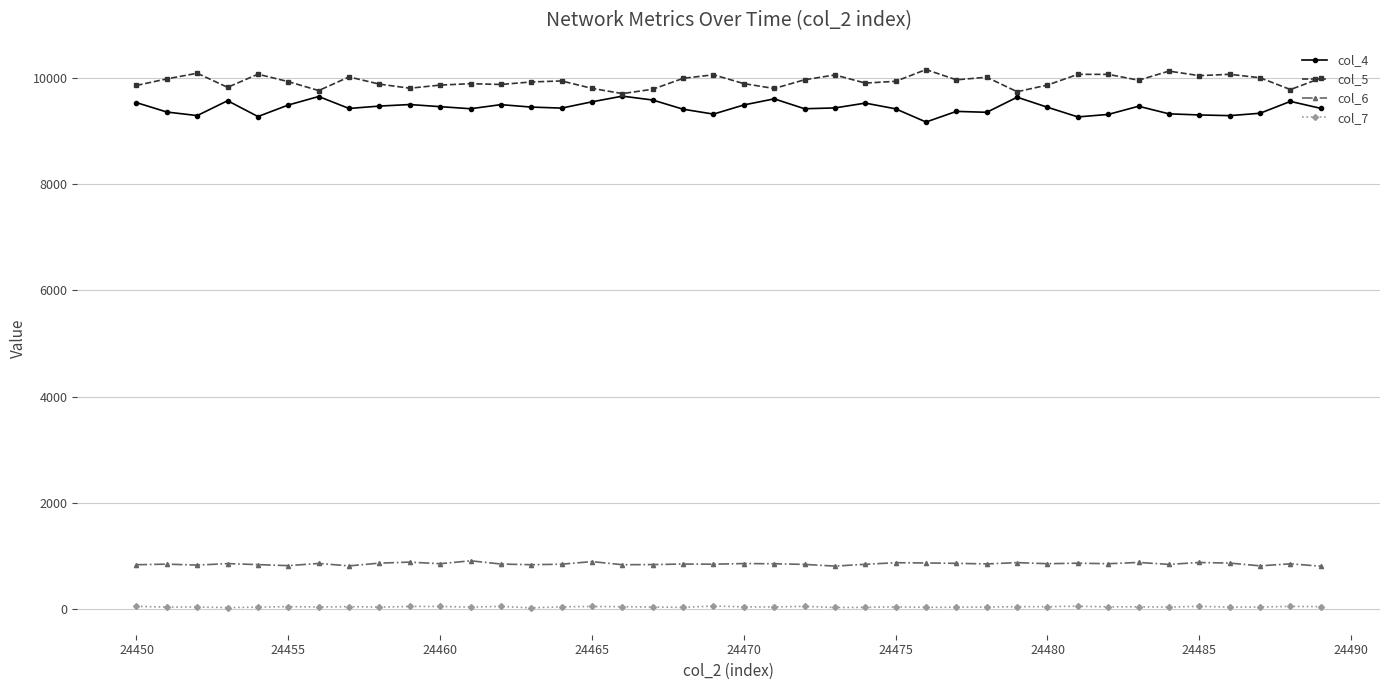

True or false: col_7 has more than 2 points higher than both neighbors.

True